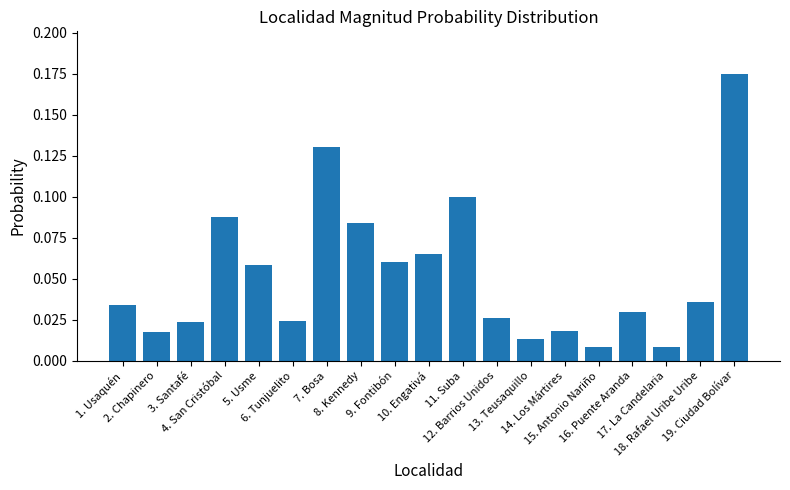

What is the sum of all values?

1.0